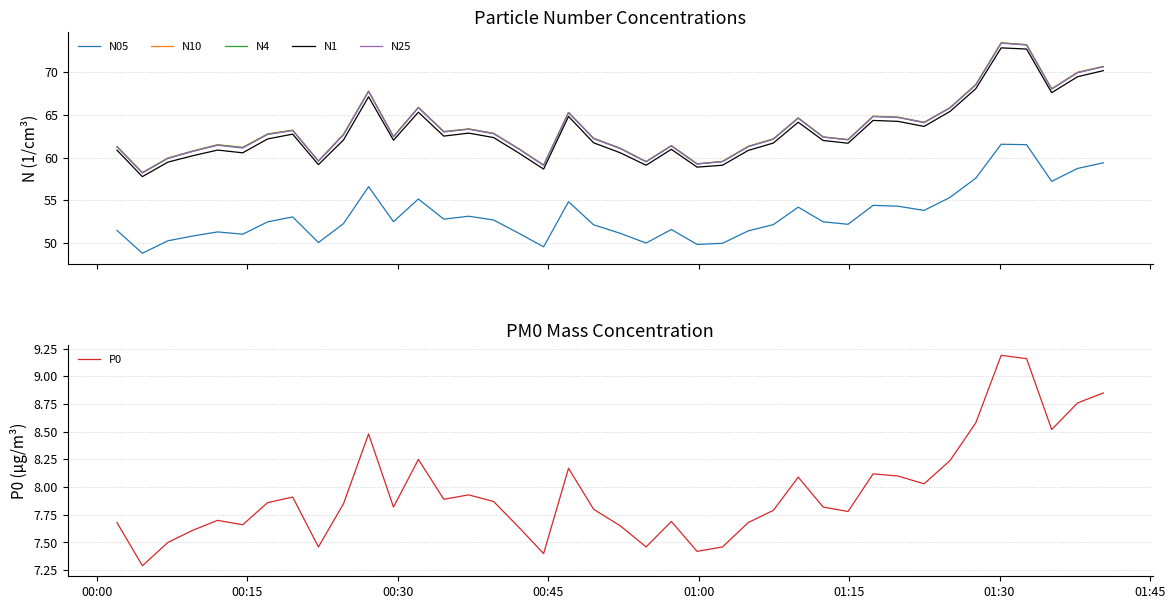

What is the highest value of the N1 series?

72.8